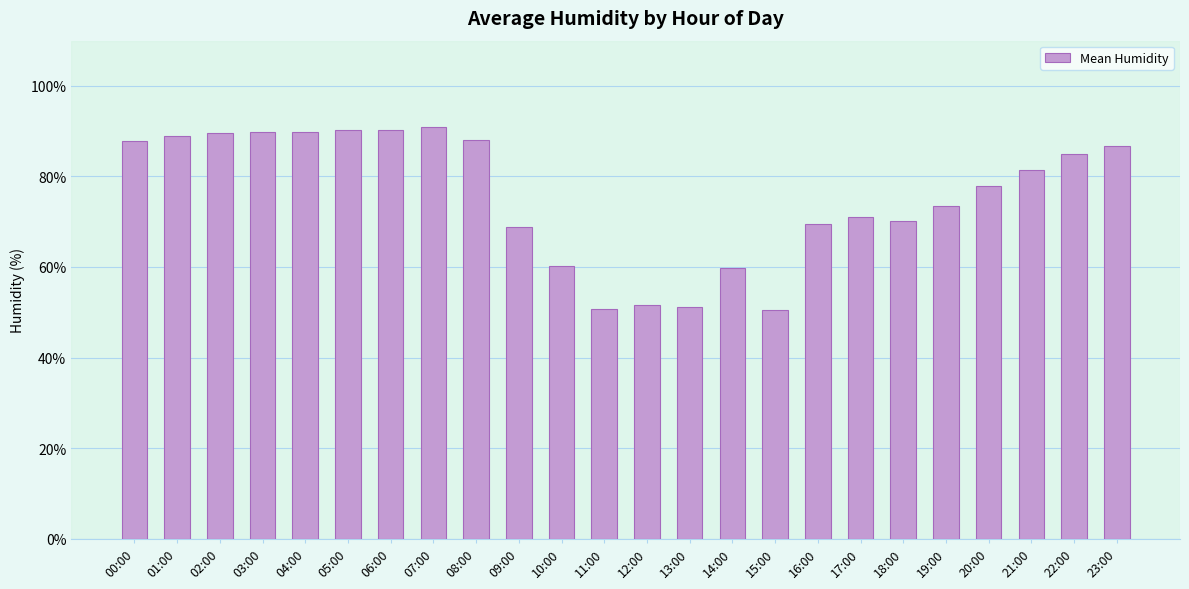

Approximately how many times larger is the value at 13:00 compared to 00:00?

0.6